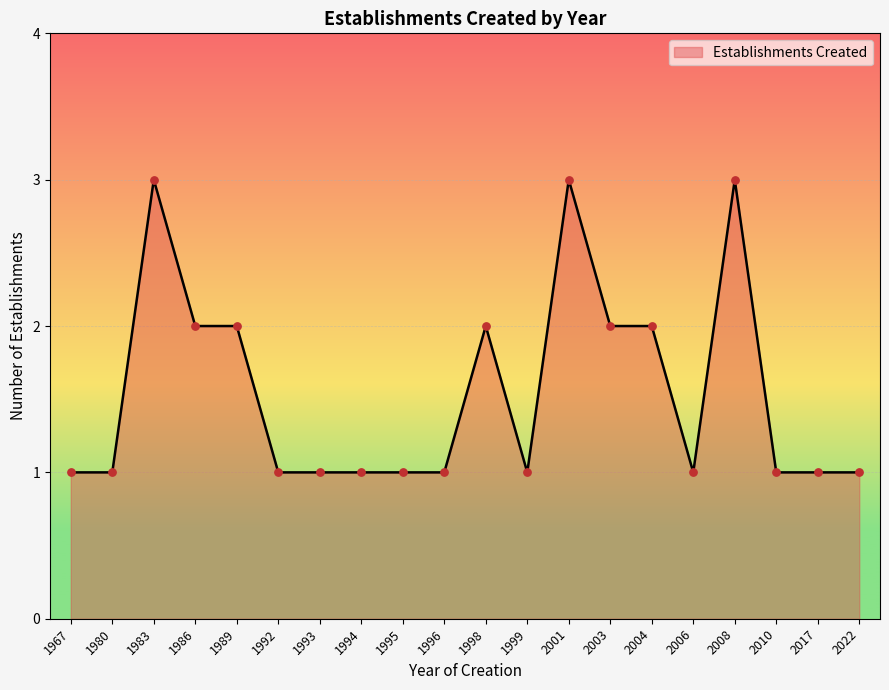

What is the ratio of the value at 2008 to the value at 2004?

1.5